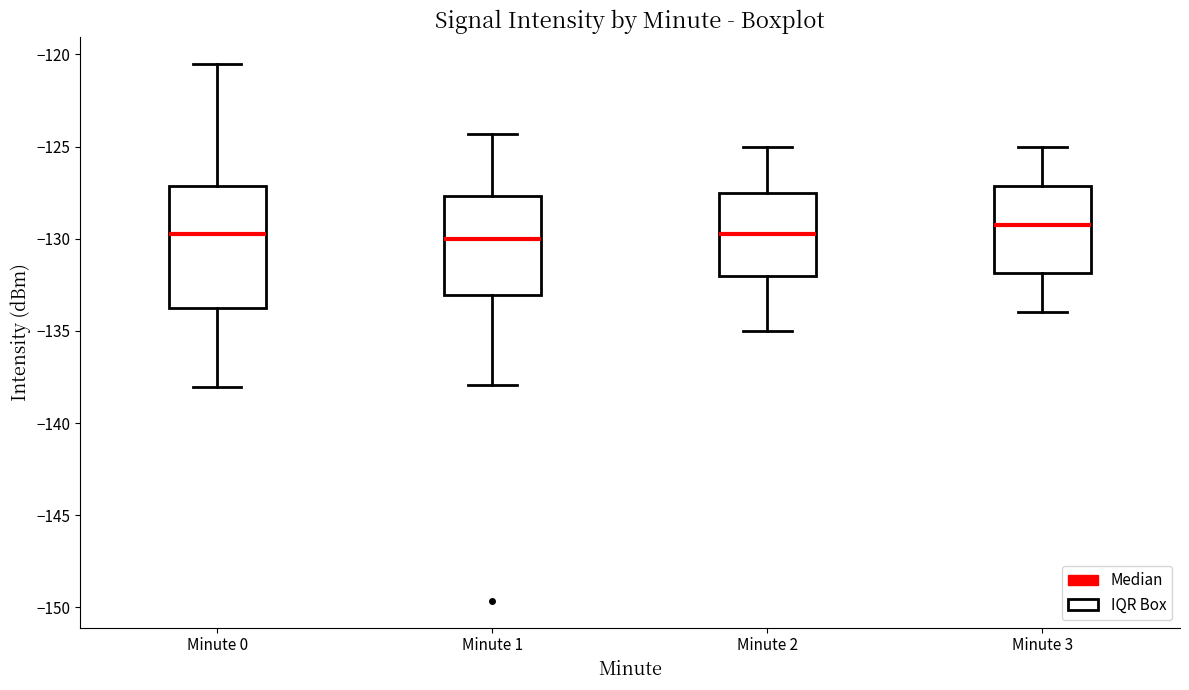

Where does the lower whisker of the box for Minute 2 end on the y-axis? The values are not printed on the chart, so give them approximately, as read against the axis.

-135.0